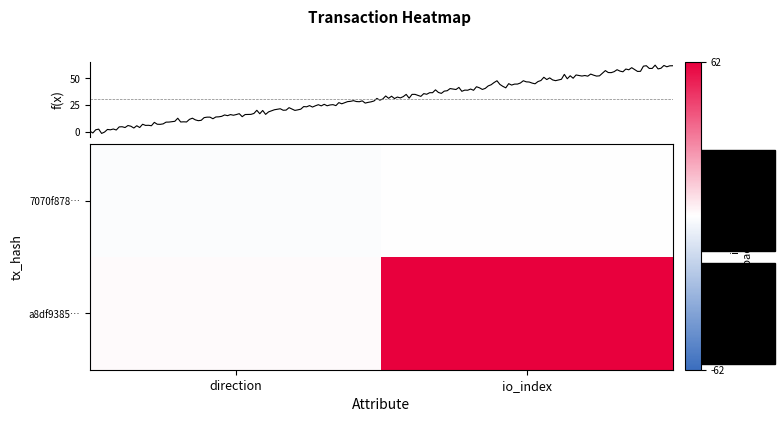

Which series has the largest range (max minus min)?

a8df93859f4647e85bc067a28ca2674af46428a